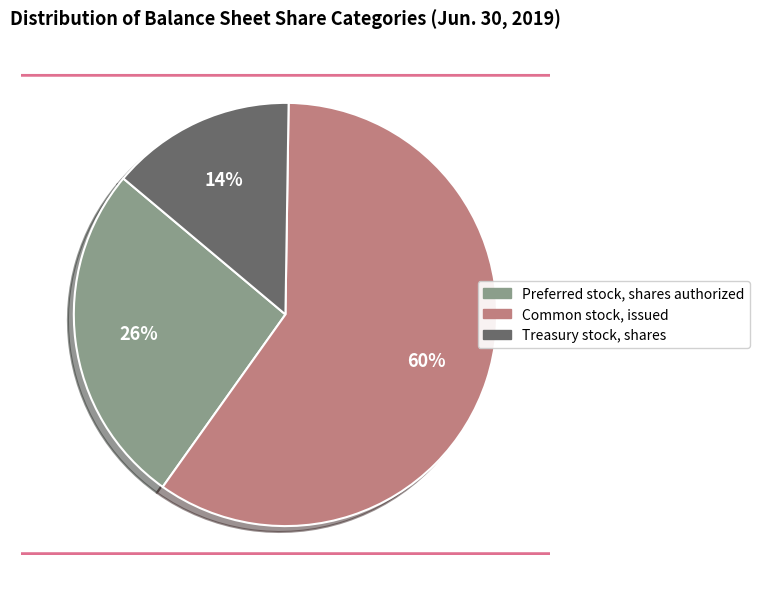

What is the smallest slice in the pie chart?

Treasury stock, shares